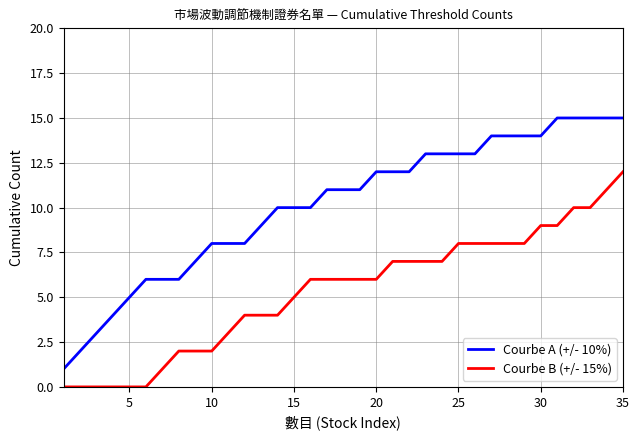

Which series has the widest spread of values?

Courbe A (+/- 10%)